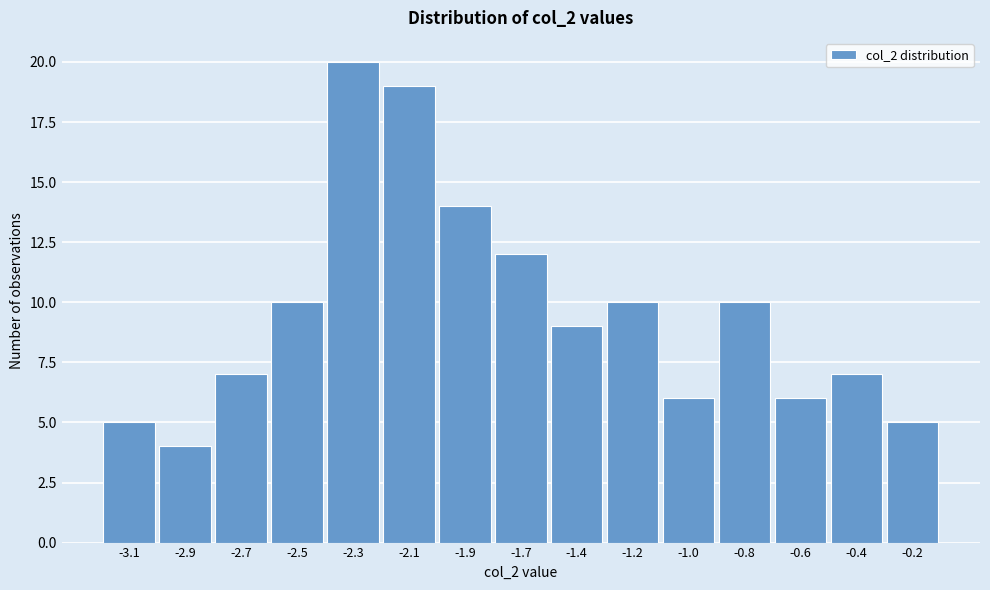

Reading left to right, what are all the values shown in this chart?

5	4	7	10	20	19	14	12	9	10	6	10	6	7	5